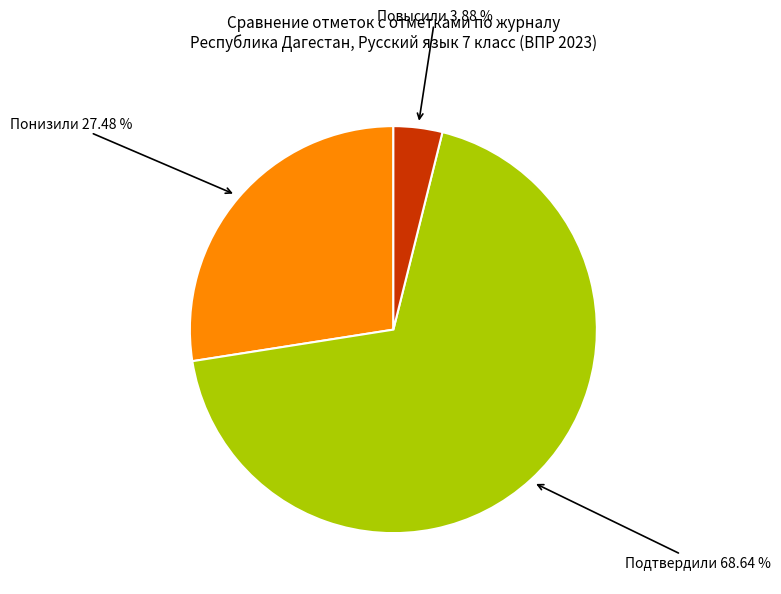

True or false: Подтвердили 68.64 % accounts for 69% of the total.

True